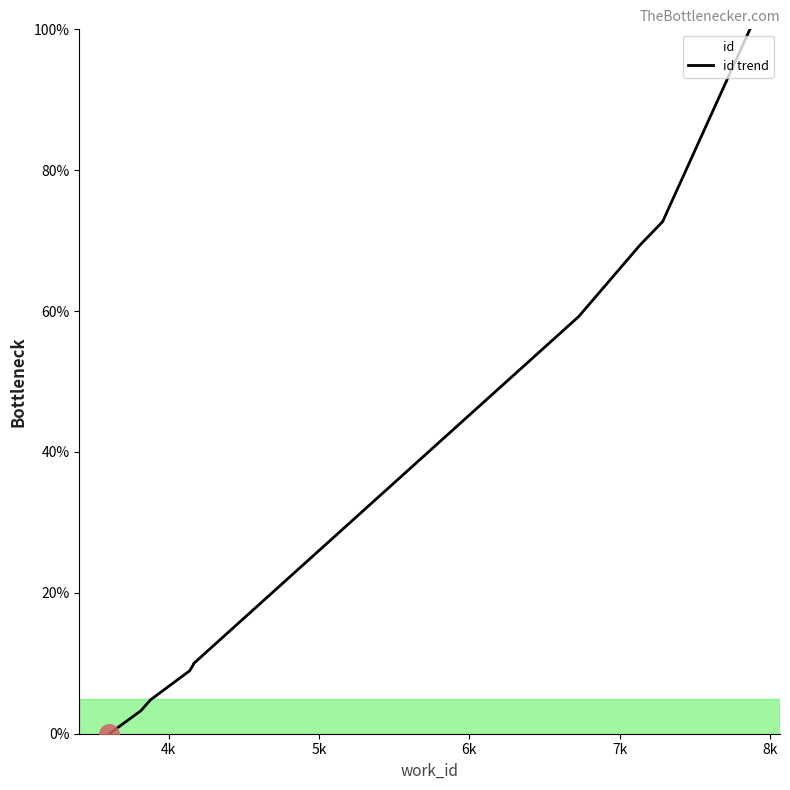

Reading left to right, list all the values displayed in this chart.

0.0	3.3	4.8	8.9	9.9	10.0	59.2	69.4	72.7	100.0